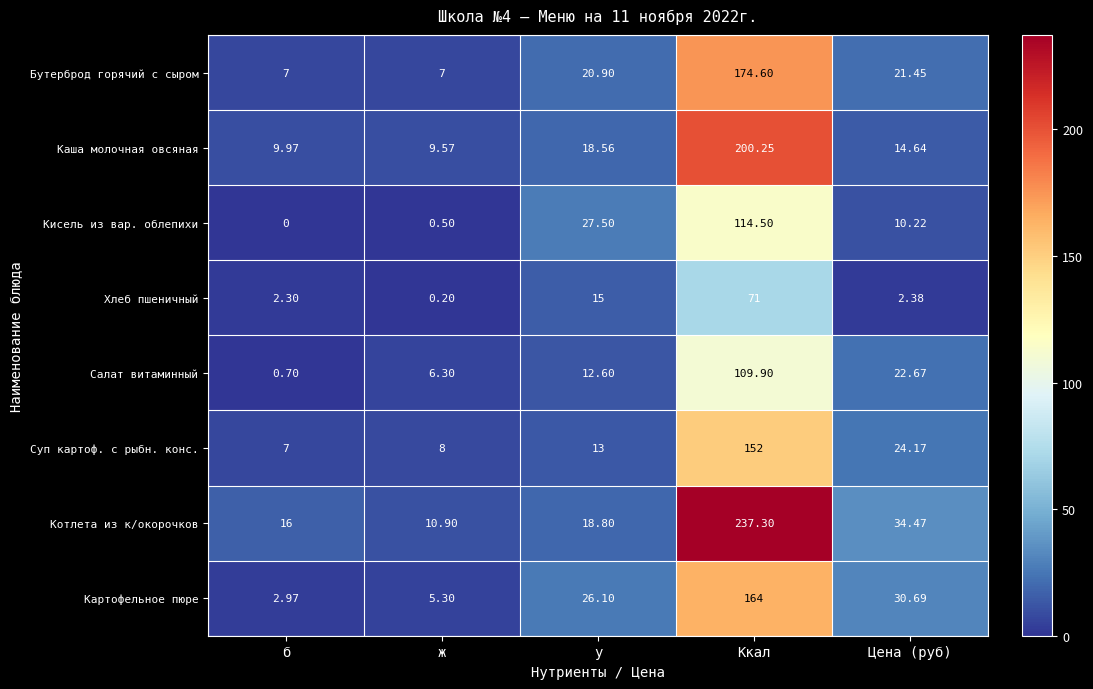

What is the difference between the highest and lowest values at у?

14.9